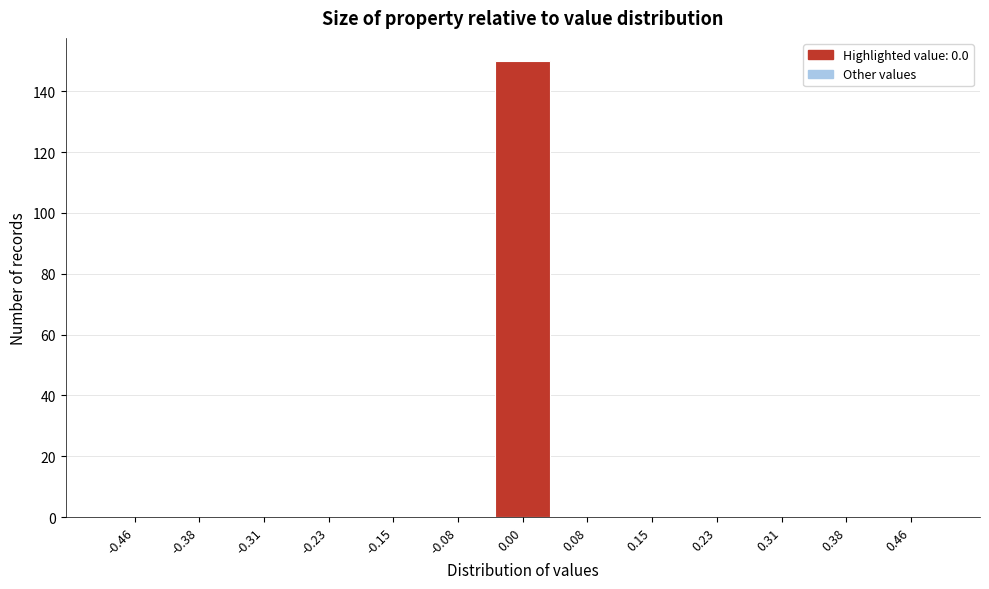

Reading right to left, extract all data points from this chart.

0.46=0	0.38=0	0.31=0	0.23=0	0.15=0	0.08=0	0.00=150	-0.08=0	-0.15=0	-0.23=0	-0.31=0	-0.38=0	-0.46=0